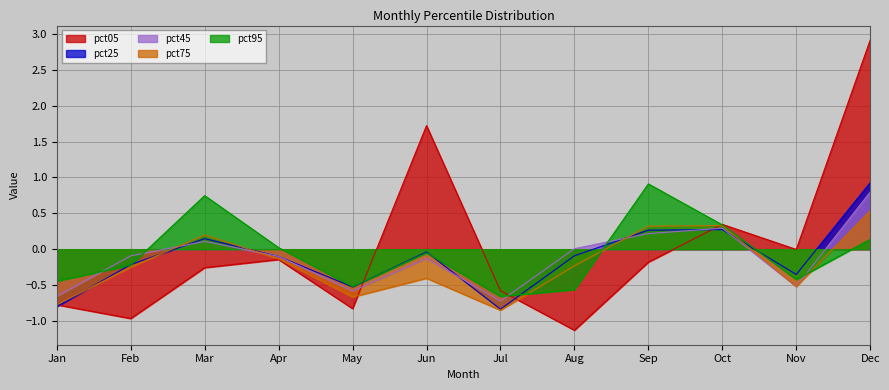

Between Feb and Sep, which series saw the biggest shift?

pct95